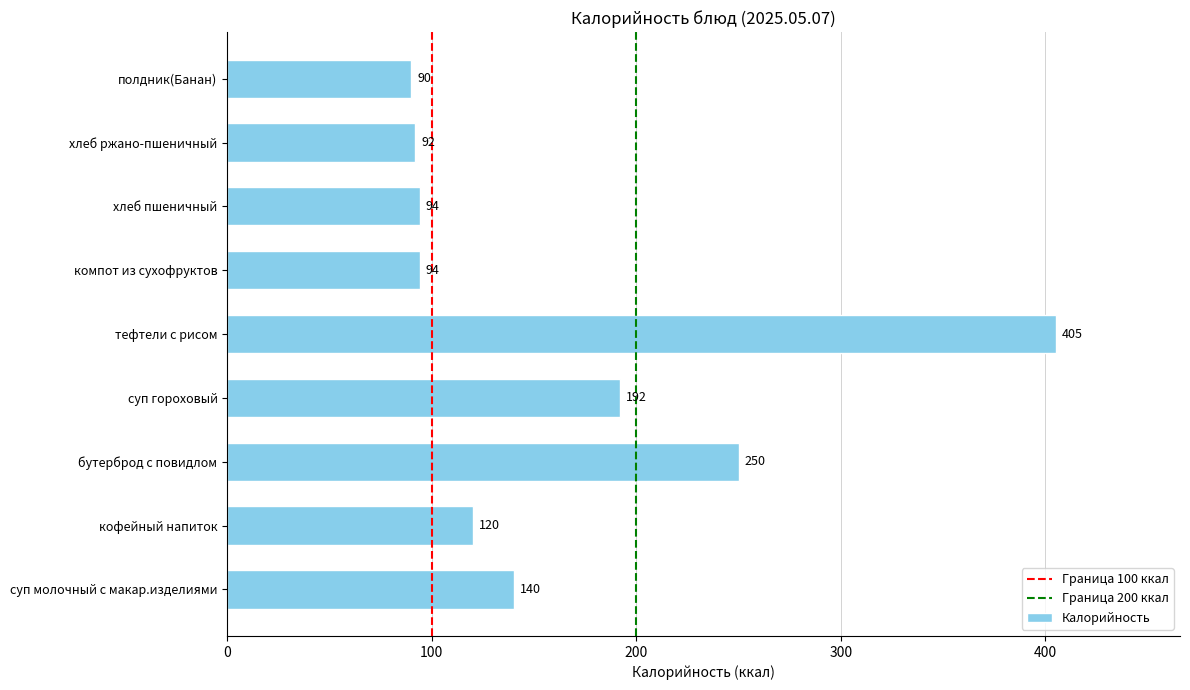

Reading bottom to top, list all the values displayed in this chart.

140	120	250	192	405	94	94	92	90